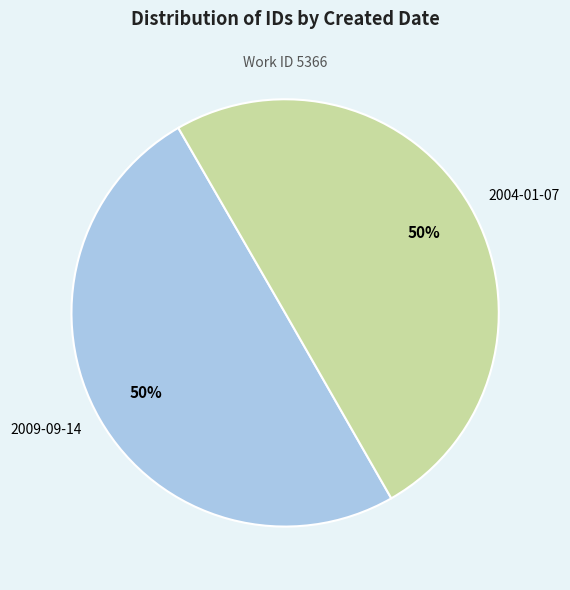

Is it true that 2009-09-14 is 59% of the pie?

False